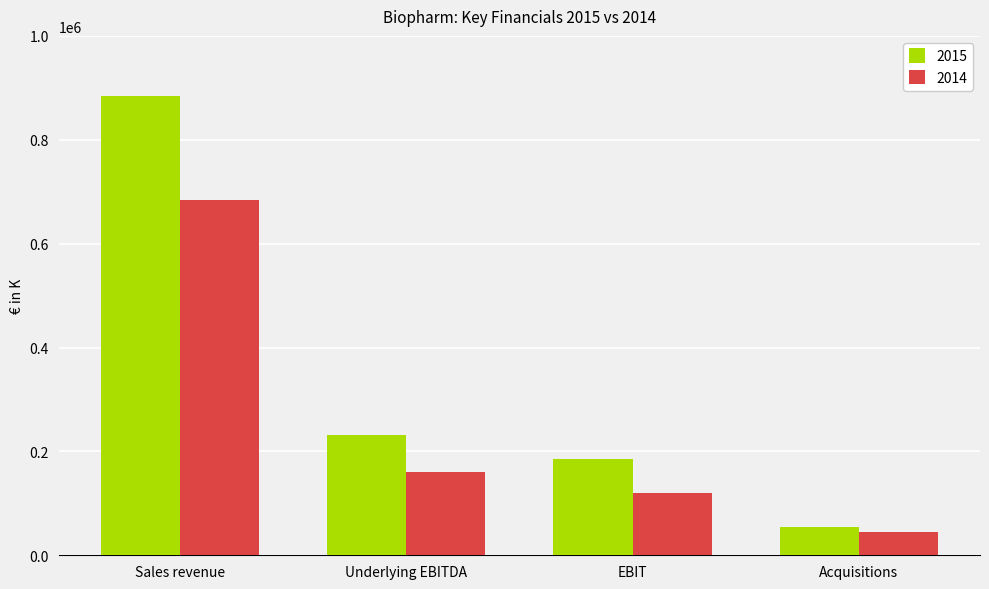

What value does the 2015 series have at EBIT, to the nearest 50?

184550